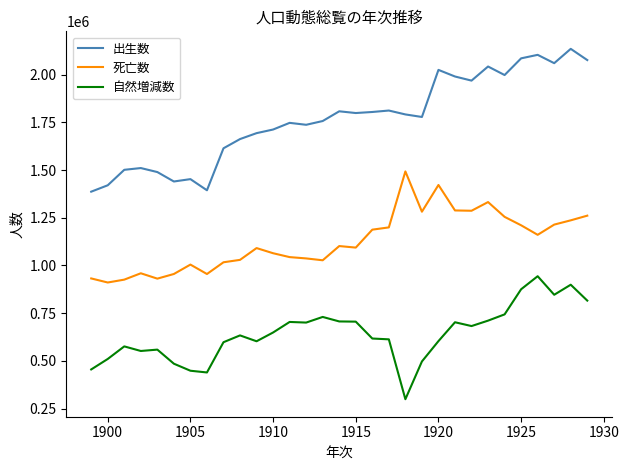

Rank the series by their average value, from lowest to highest.

自然増減数, 死亡数, 出生数